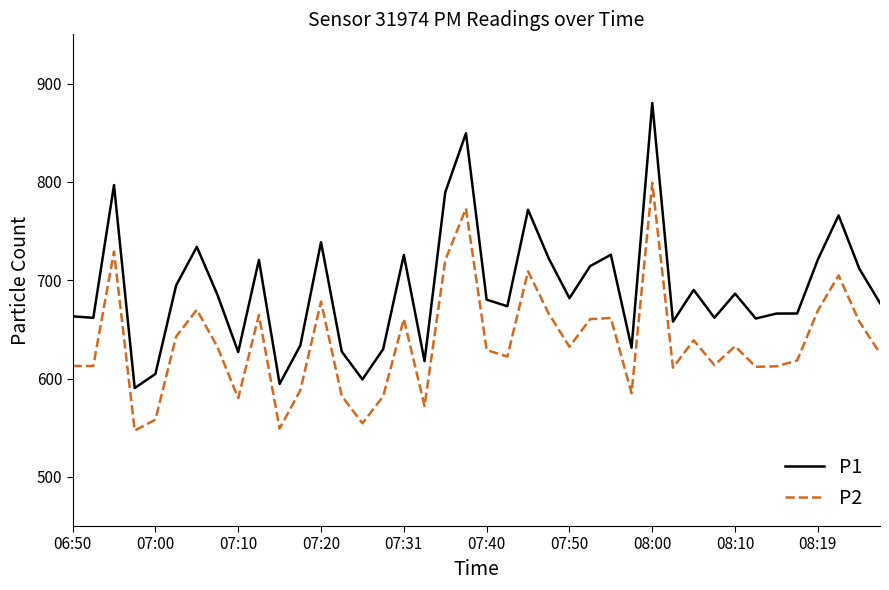

True or false: P1 and P2 cross at least once.

False